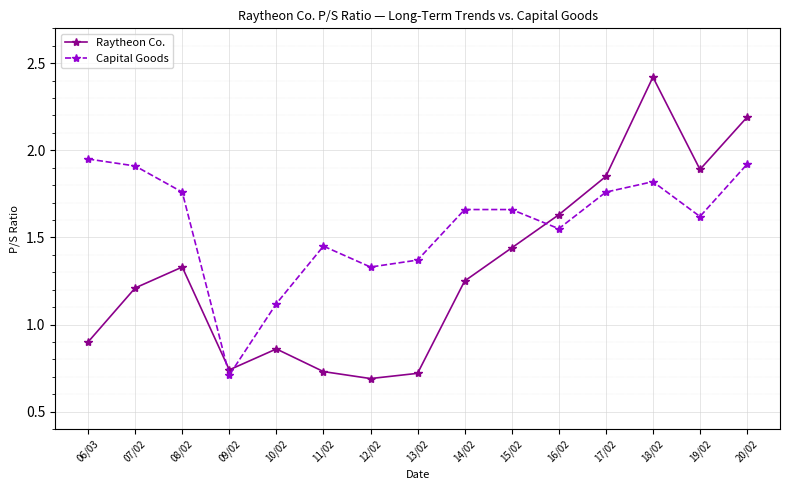

What is the difference between the Capital Goods values at 14/02 and 12/02?

0.3